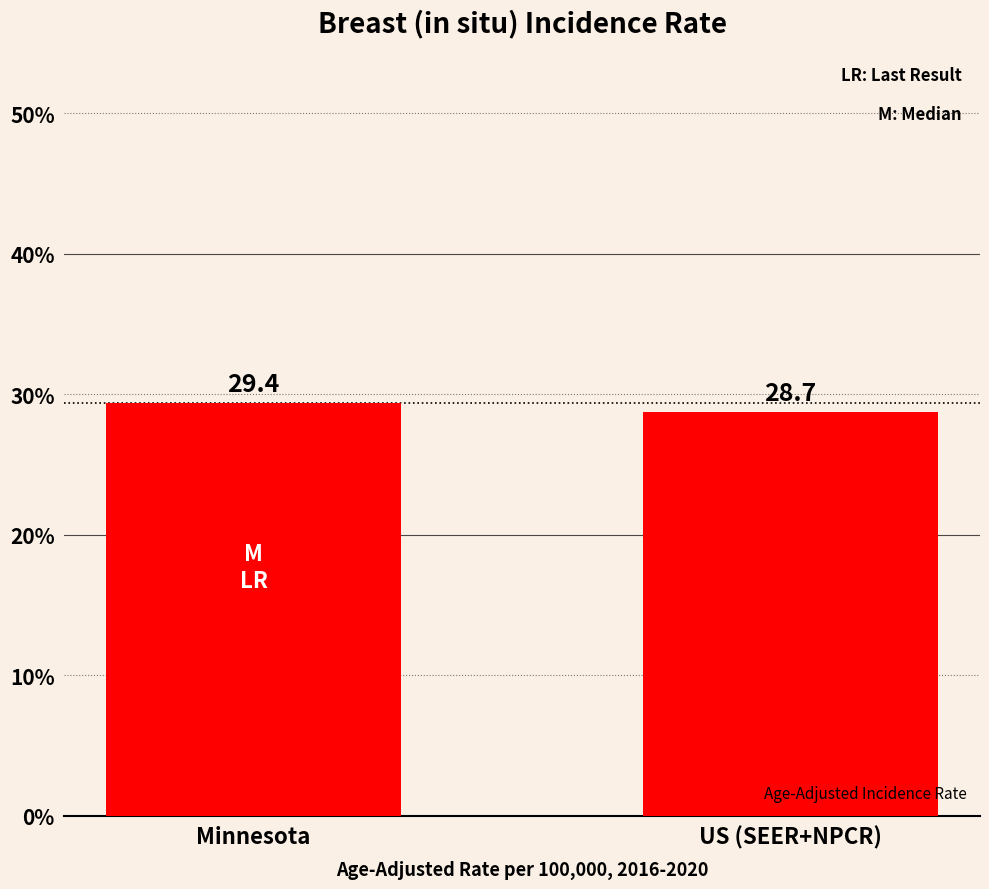

Rank the categories by value from lowest to highest.

US (SEER+NPCR), Minnesota